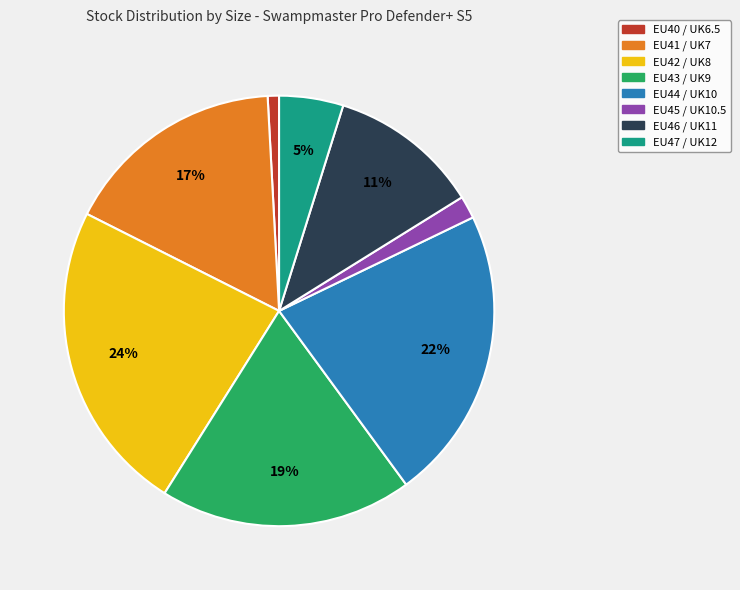

What percentage is the EU41 / UK7 slice, to the nearest percent?

17%